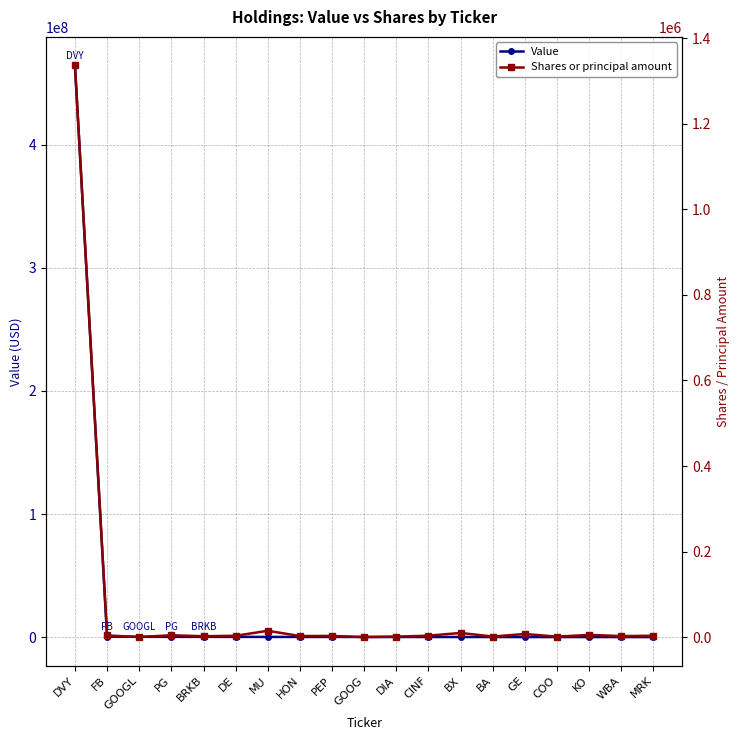

The Shares or principal amount series shows 3077 at PEP. True or false?

True